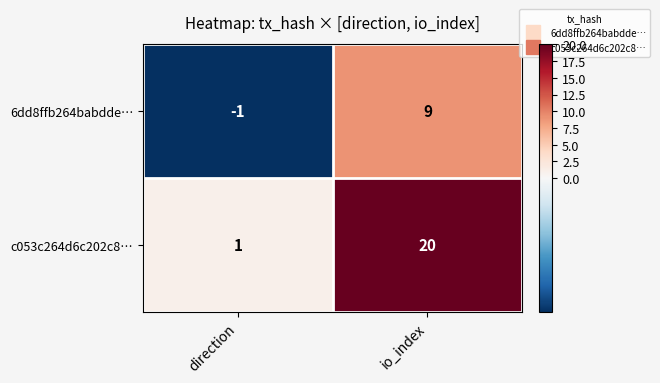

Where is c053c264d6c202c8… nearest to the value 10?

direction